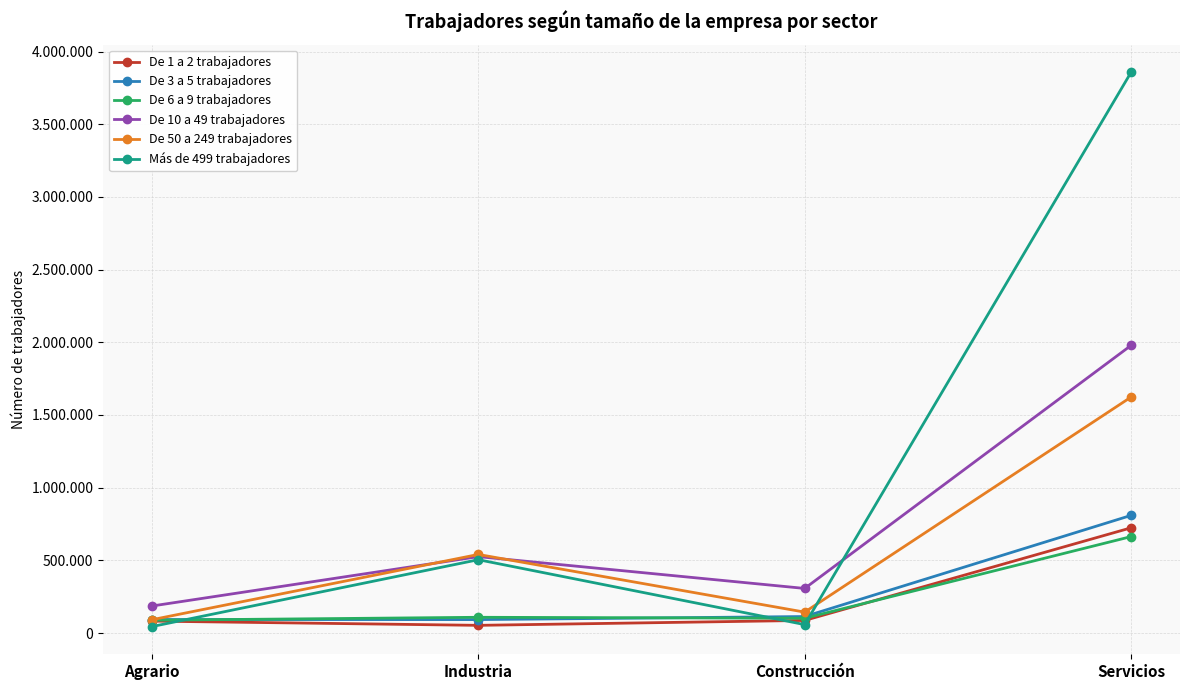

True or false: De 10 a 49 trabajadores has a value of 587938 at Servicios.

False